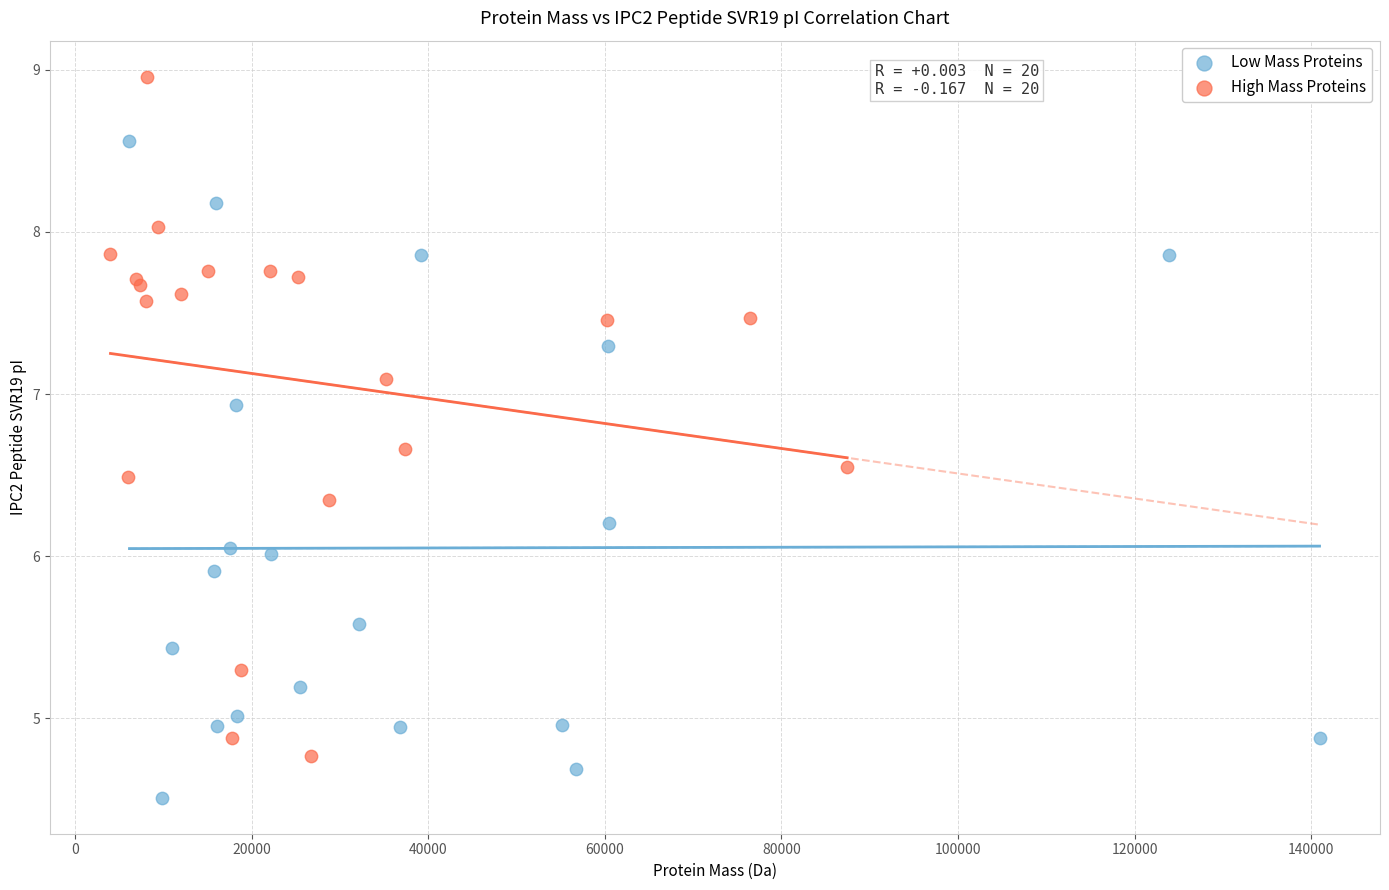

Which series reaches the minimum Y coordinate?

Low Mass Proteins